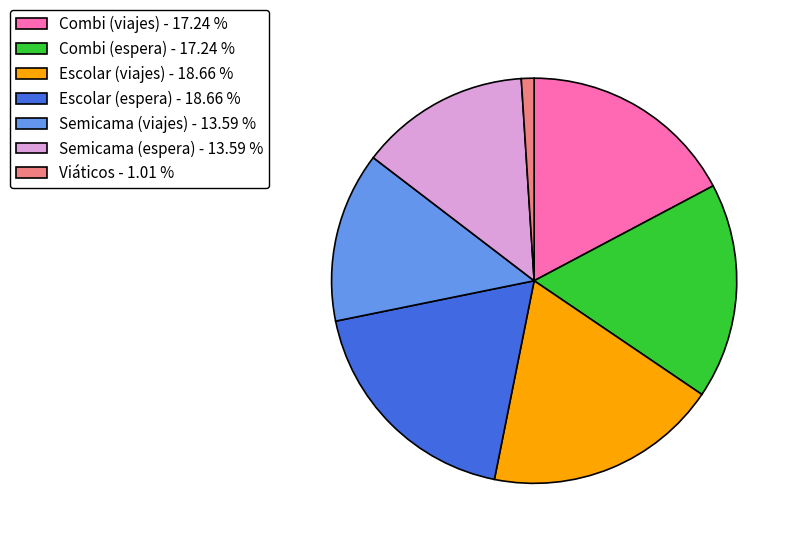

What is the ratio of the value at Combi (espera) - 17.24 % to the value at Viáticos - 1.01 %?

17.0